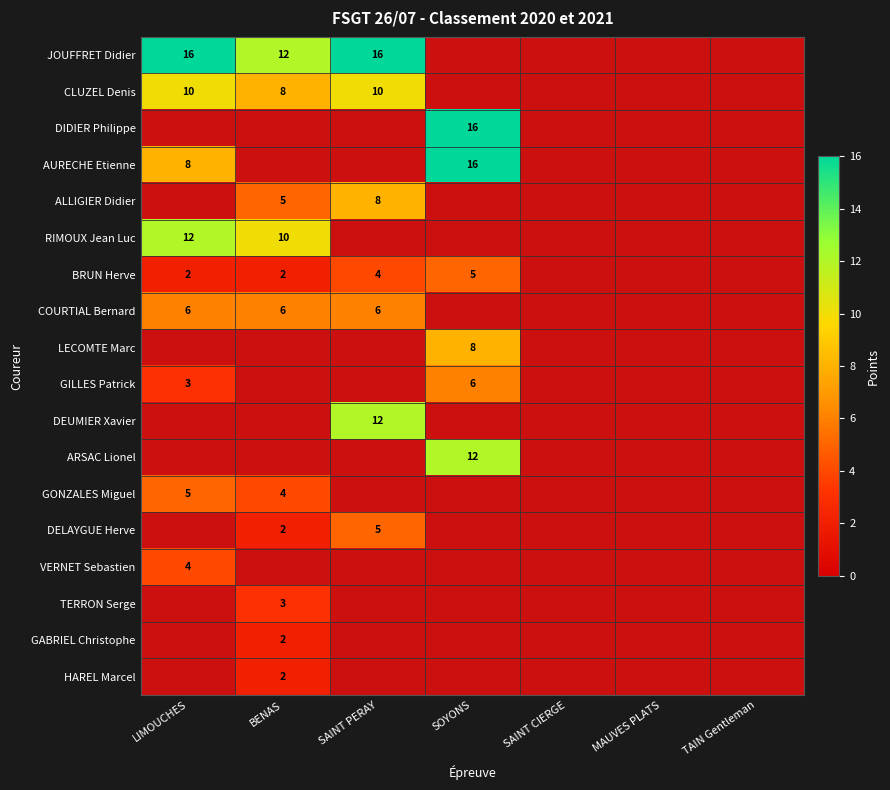

Is the value of ALLIGIER Didier at SAINT PERAY greater than the value of DELAYGUE Herve at SAINT PERAY?

Yes